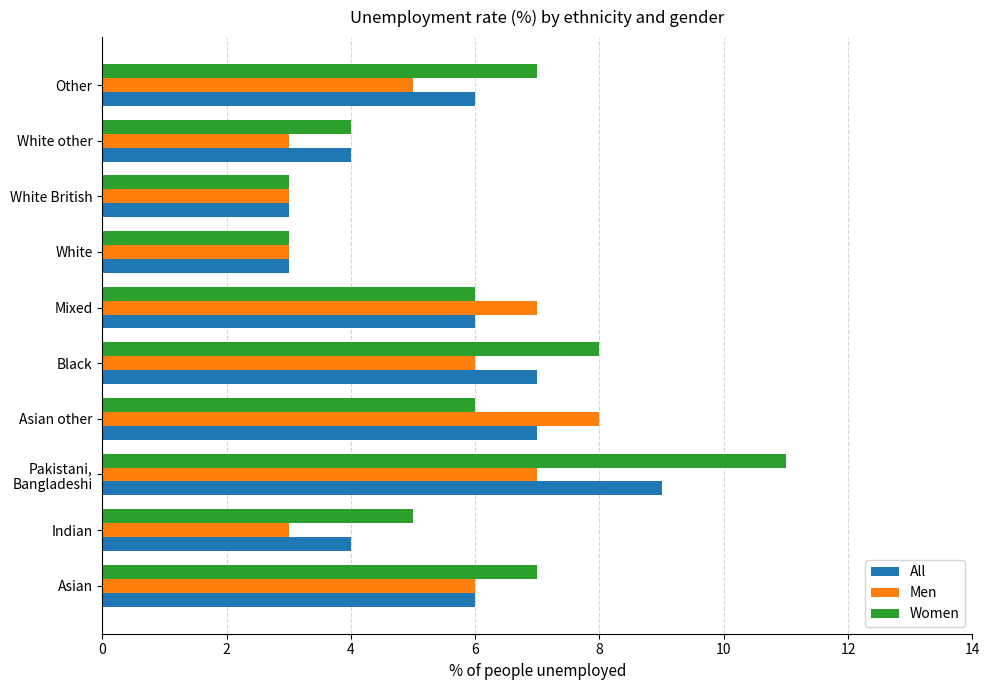

What are all the series names shown in the legend?

All, Men, Women